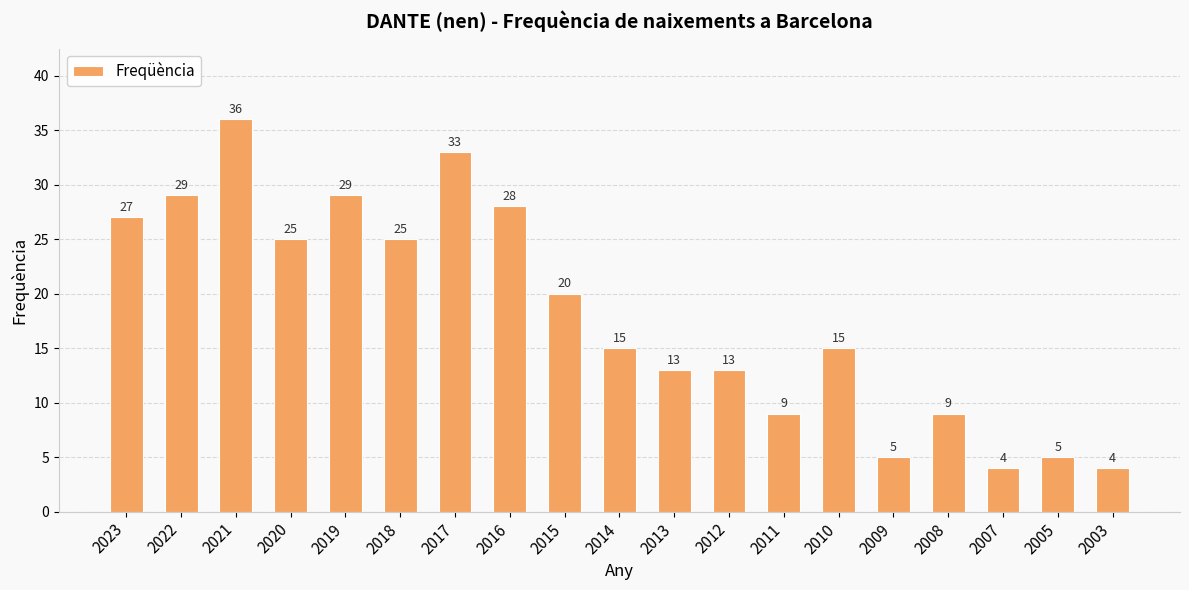

Reading right to left, list all the values displayed in this chart.

2003=4	2005=5	2007=4	2008=9	2009=5	2010=15	2011=9	2012=13	2013=13	2014=15	2015=20	2016=28	2017=33	2018=25	2019=29	2020=25	2021=36	2022=29	2023=27